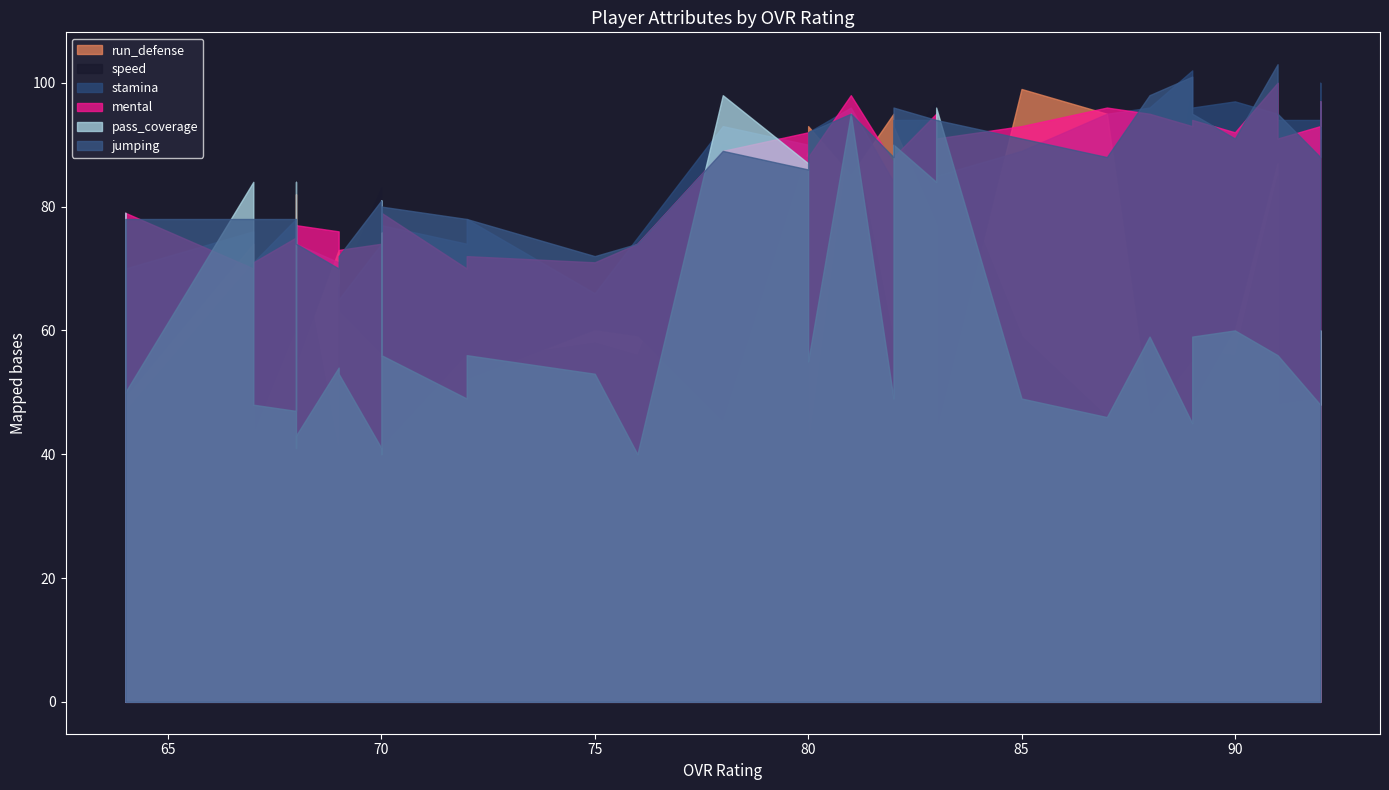

What is the lowest value of the run_defense series?

41